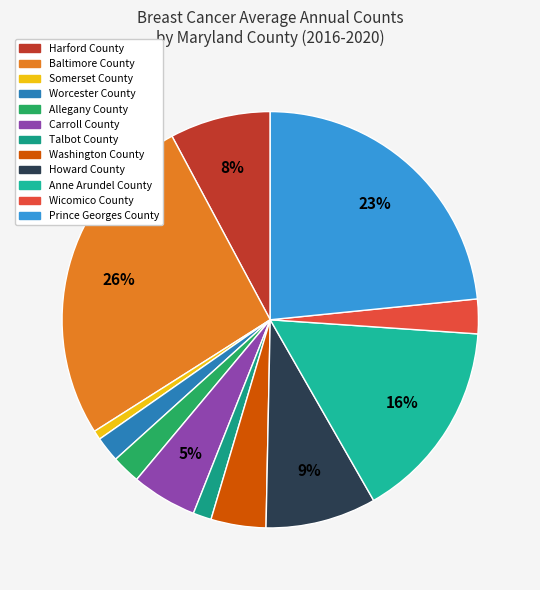

True or false: Harford County accounts for 1% of the total.

False